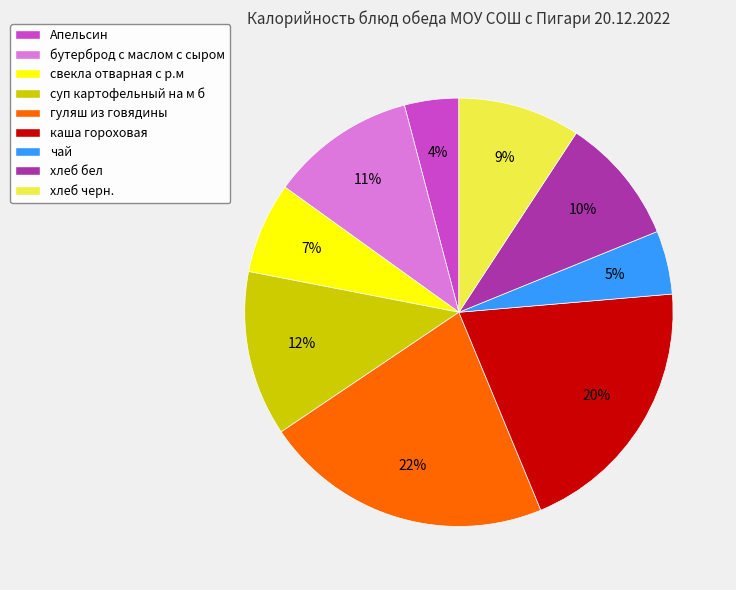

Count the number of slices in the pie.

9